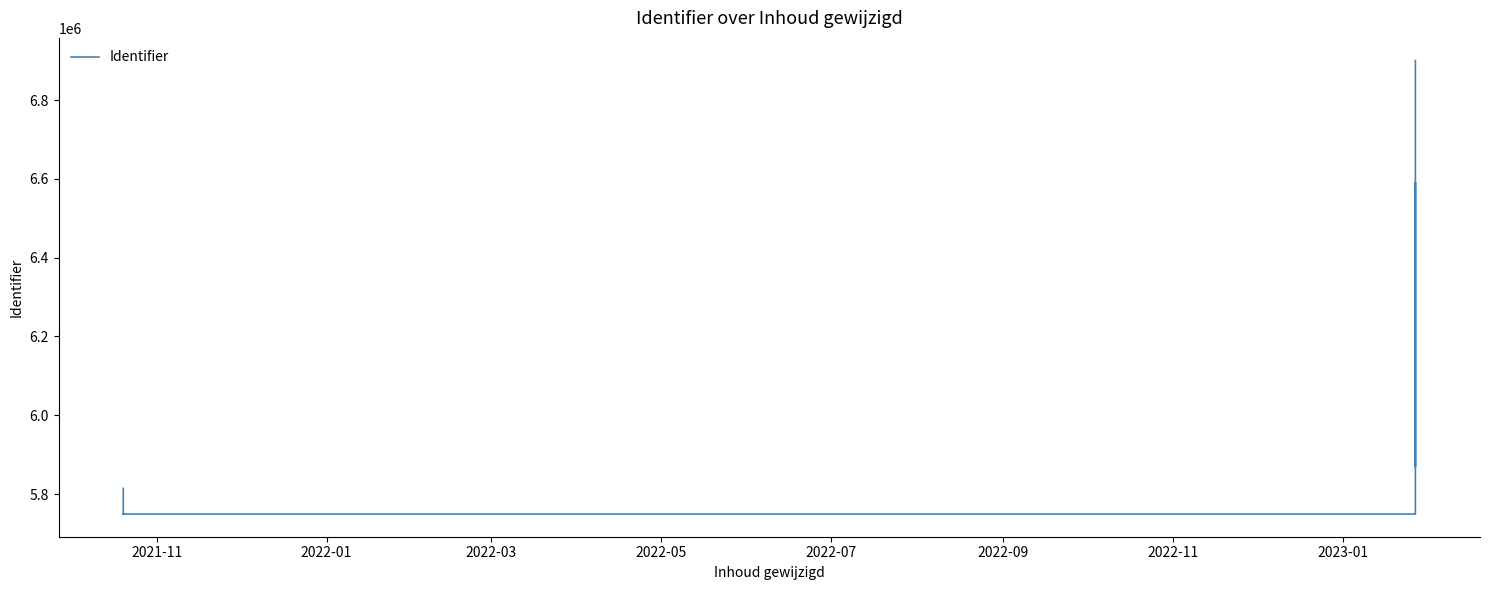

What is the minimum value shown in the chart?

5749163